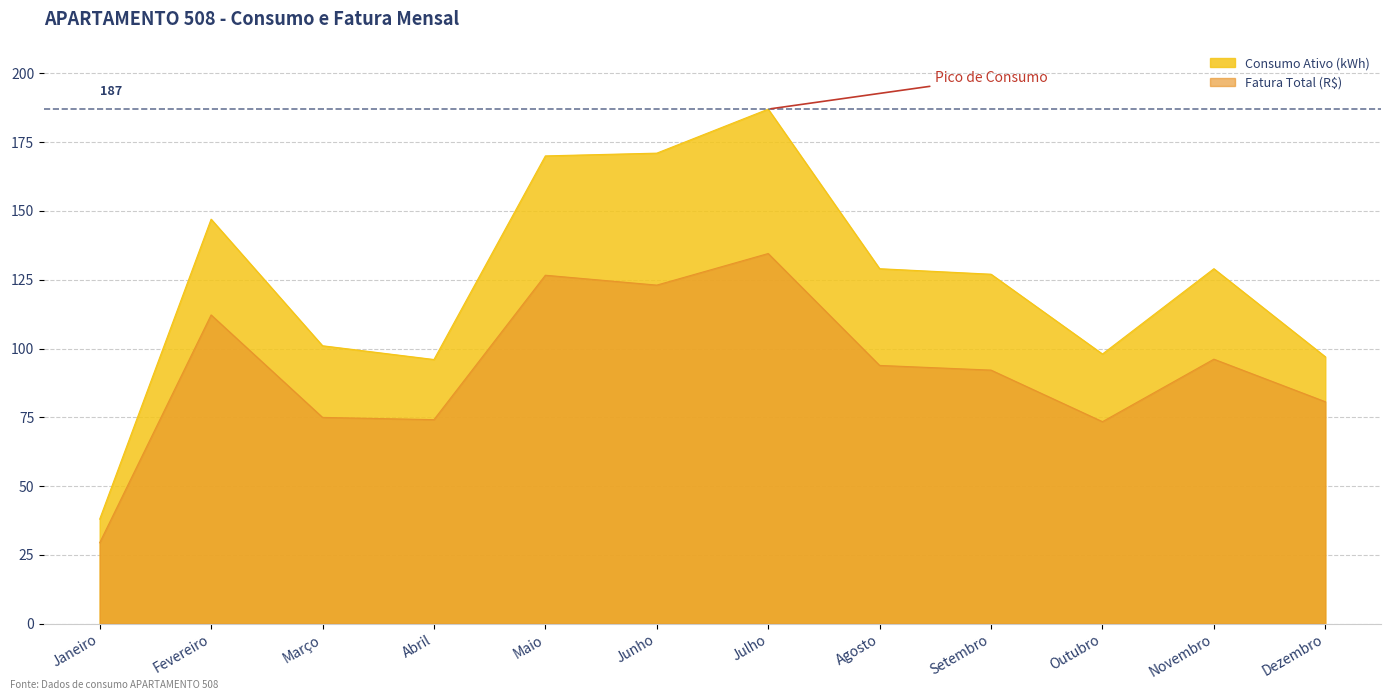

What is the difference between the second highest and minimum values in the Fatura Total (R$) series?

97.2